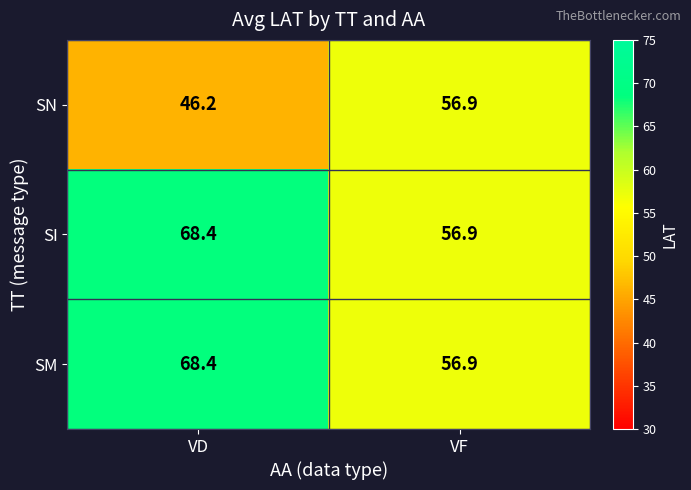

At which label does SI reach its peak?

VD